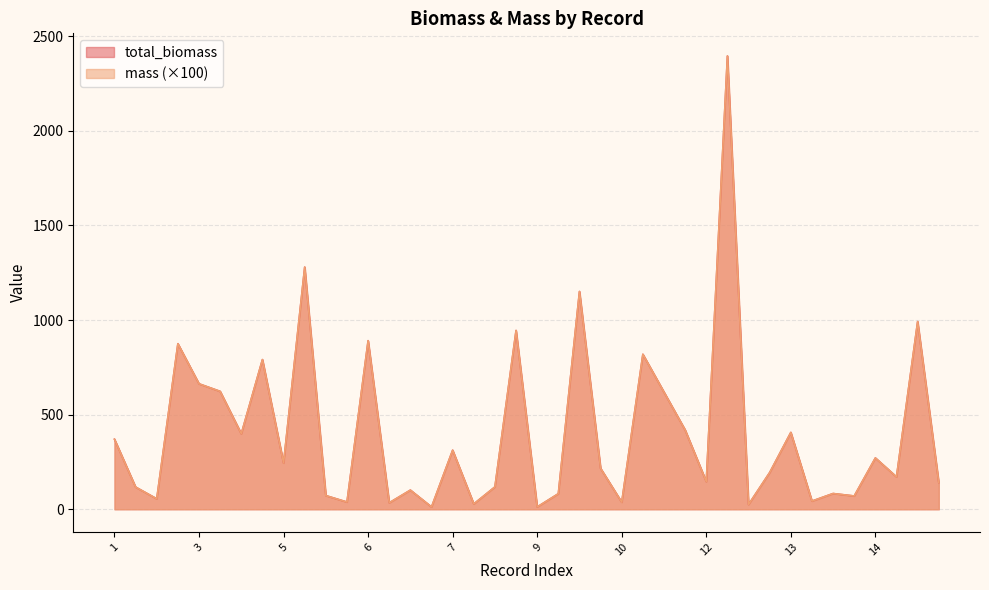

At which label does total_biomass first exceed 216?

1